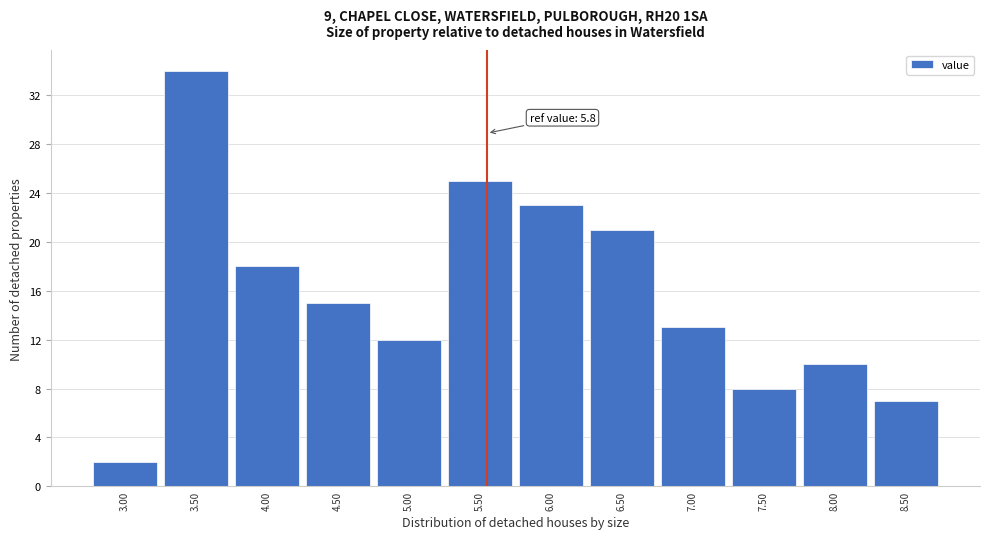

Reading left to right, list all the values displayed in this chart.

3.00=2	3.50=34	4.00=18	4.50=15	5.00=12	5.50=25	6.00=23	6.50=21	7.00=13	7.50=8	8.00=10	8.50=7